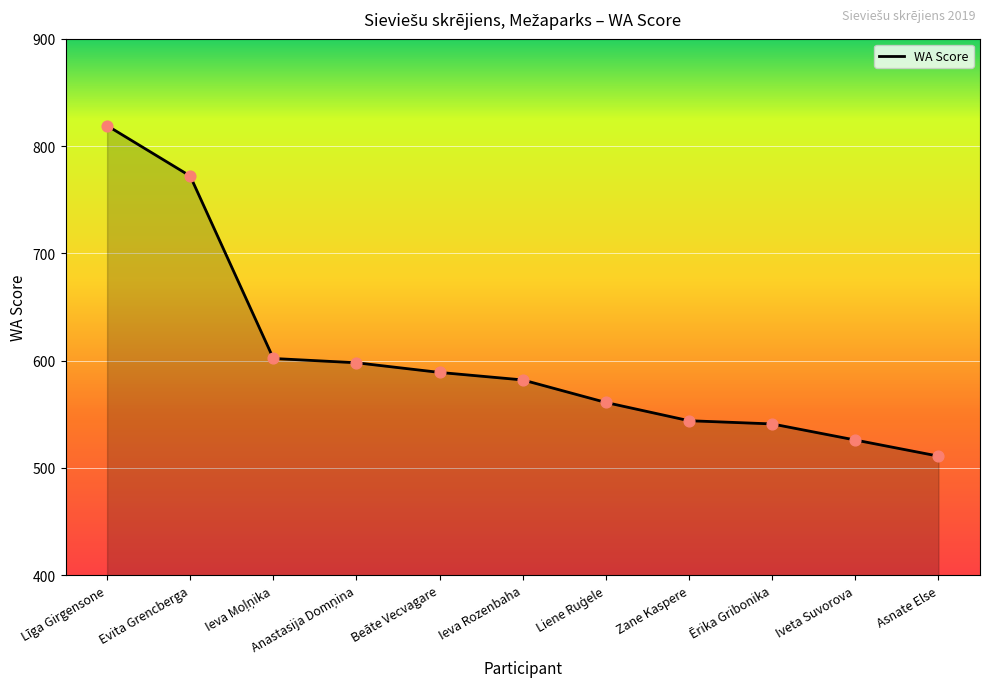

What is the change in value from Evita Grencberga to Iveta Suvorova?

-246